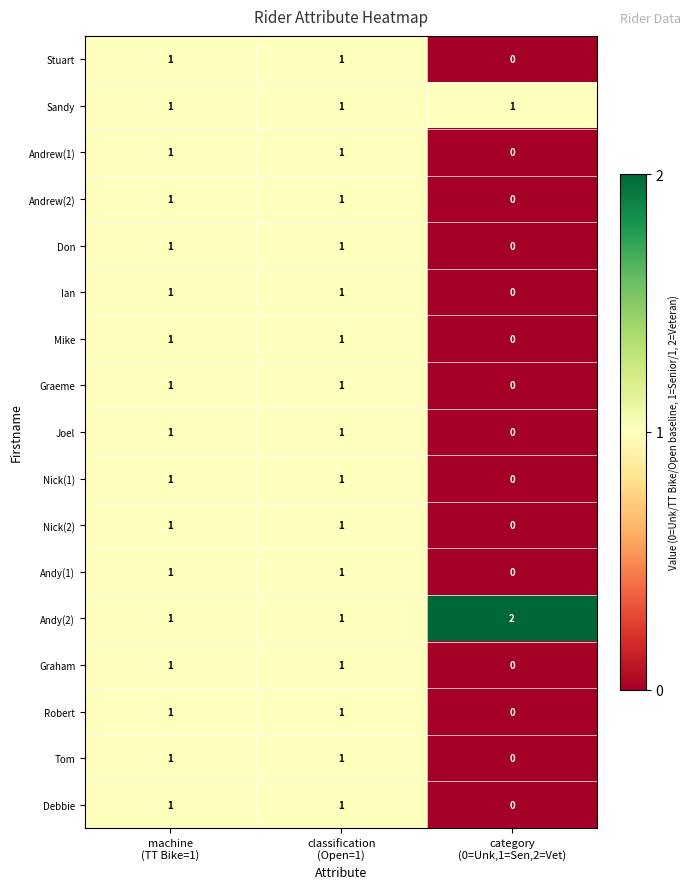

Which series has the largest total across all categories?

Andy(2)